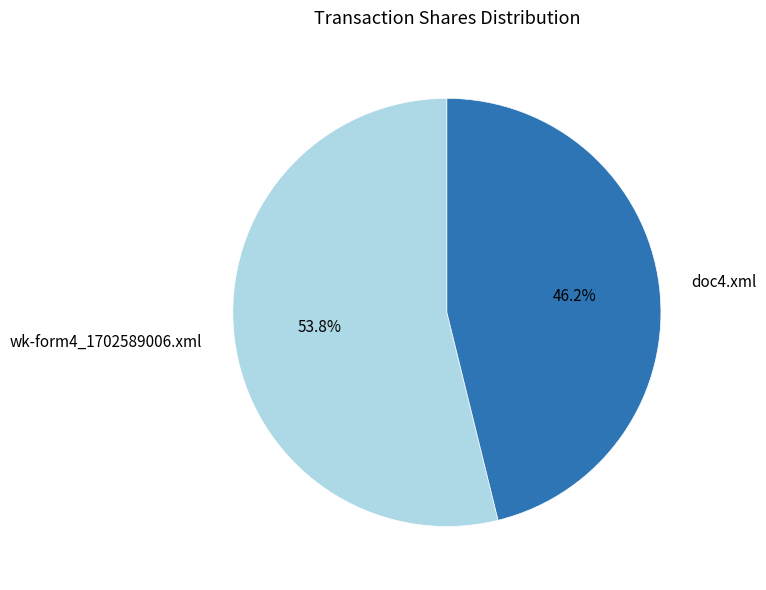

Rank the categories by value from lowest to highest.

doc4.xml, wk-form4_1702589006.xml